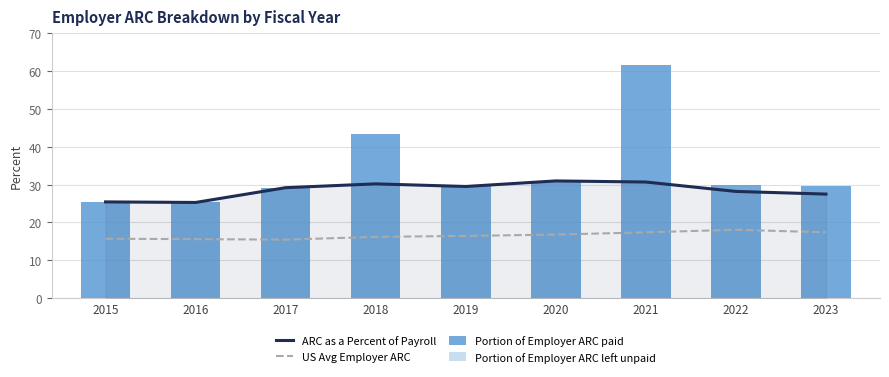

What is the sum of the ARC as a Percent of Payroll values at 2015 and 2022?

53.6